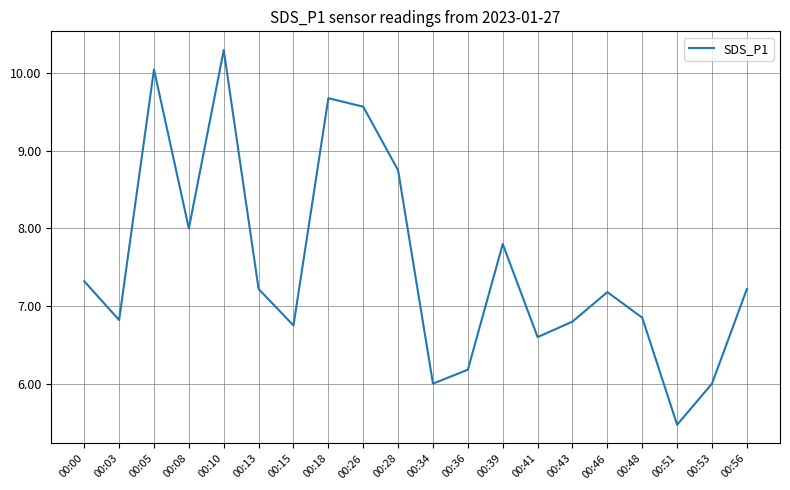

What is the difference between the maximum and minimum values?

4.8